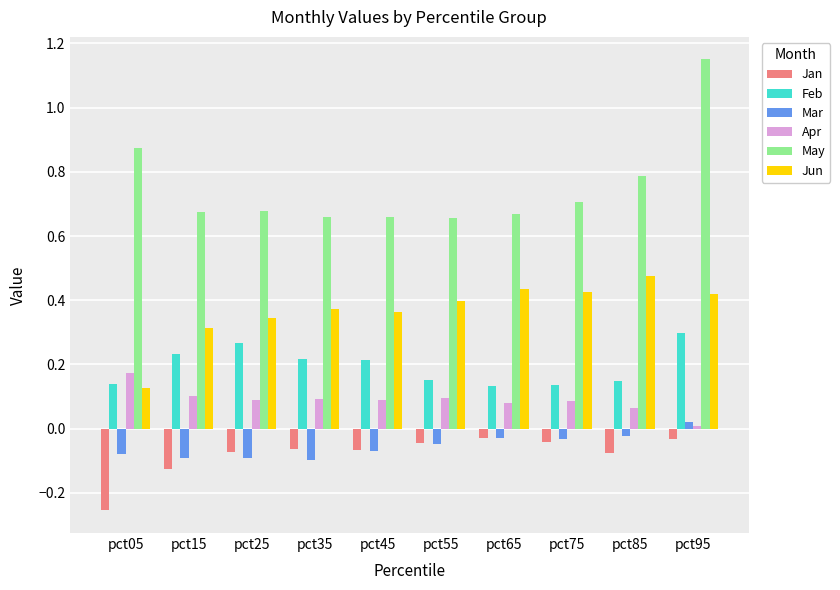

The Apr series shows 0.1 at pct35. True or false?

True